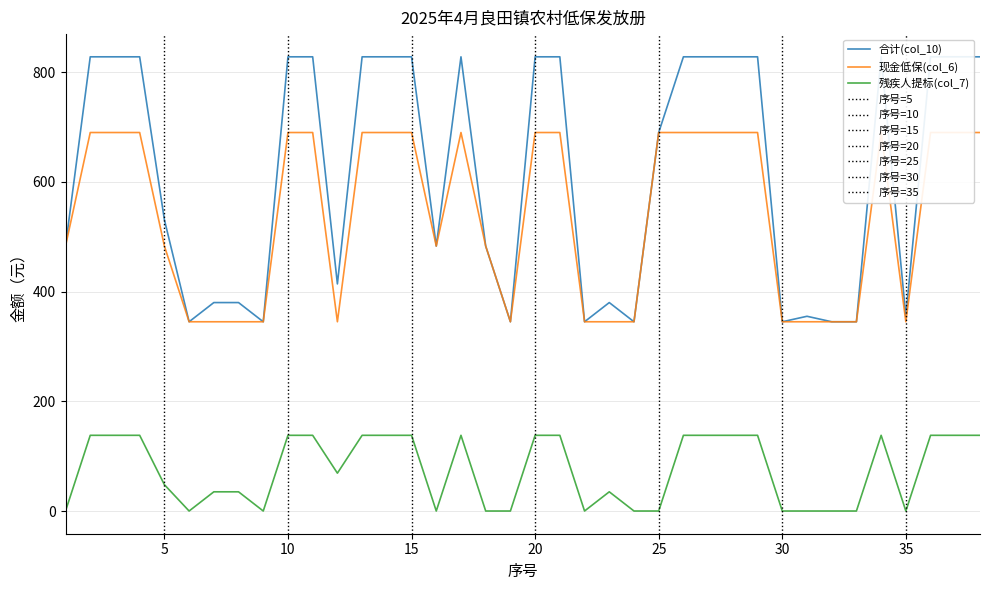

True or false: 合计(col_10) has a value of 828 at 10.

True